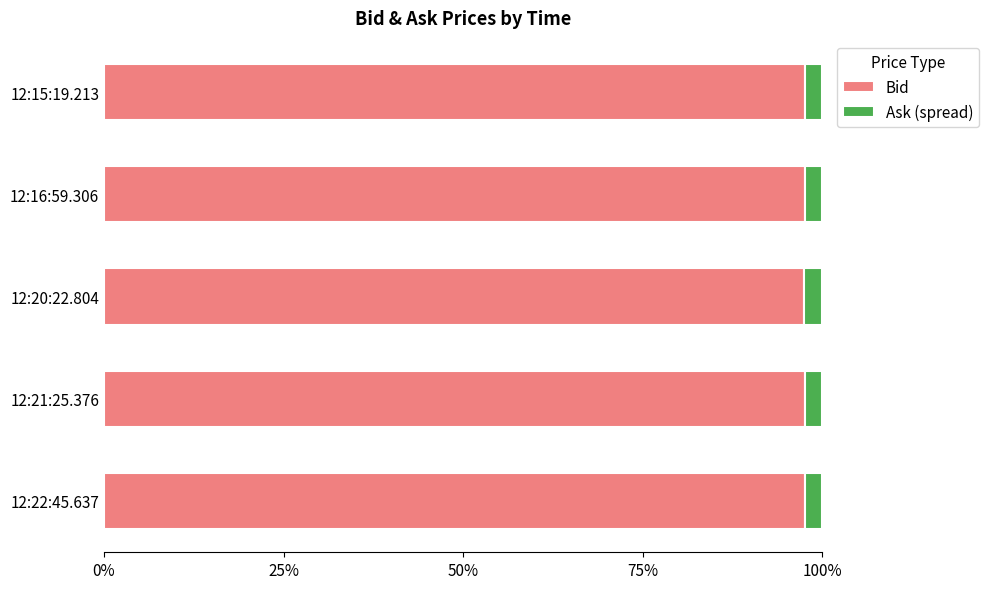

Which series has the largest total across all categories?

Bid